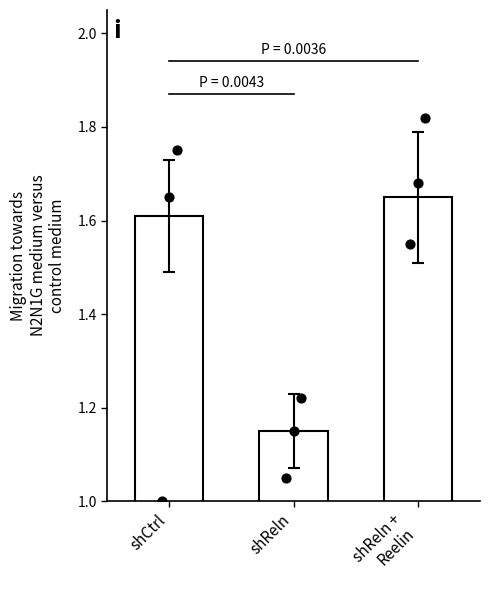

At how many categories does at least one series exceed 1?

3